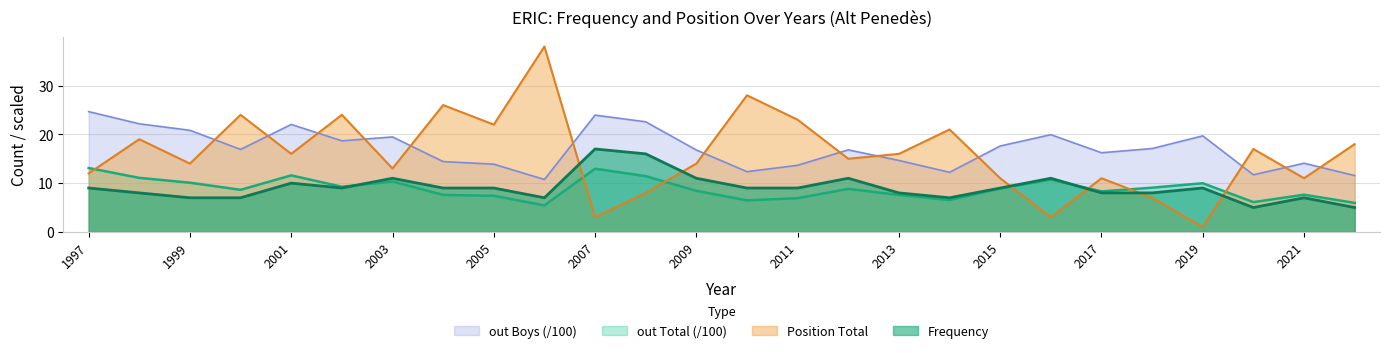

Is it true that Position Total equals 3.5 at 2012?

False